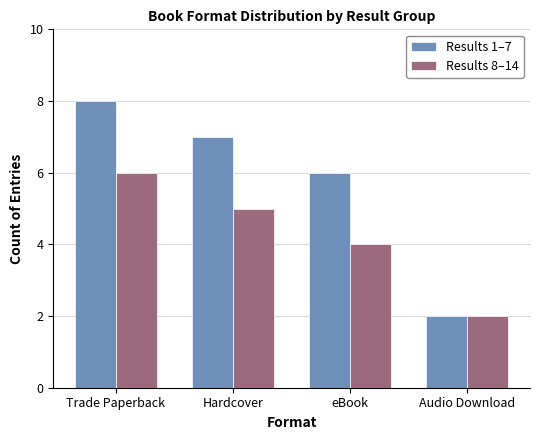

Are the bars grouped side by side (vs. stacked)?

Yes